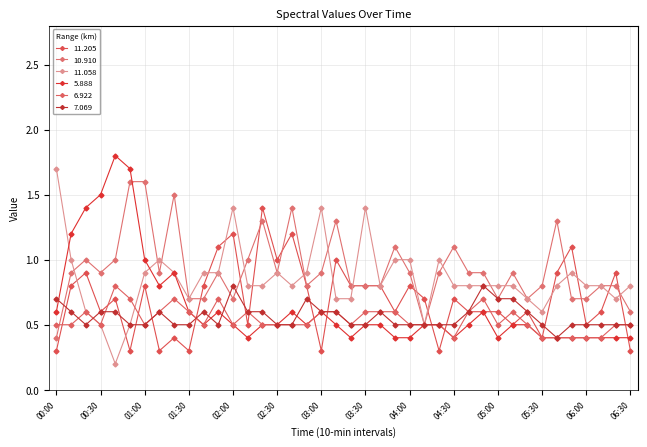

What is the highest value of the 10.910 series?

1.6